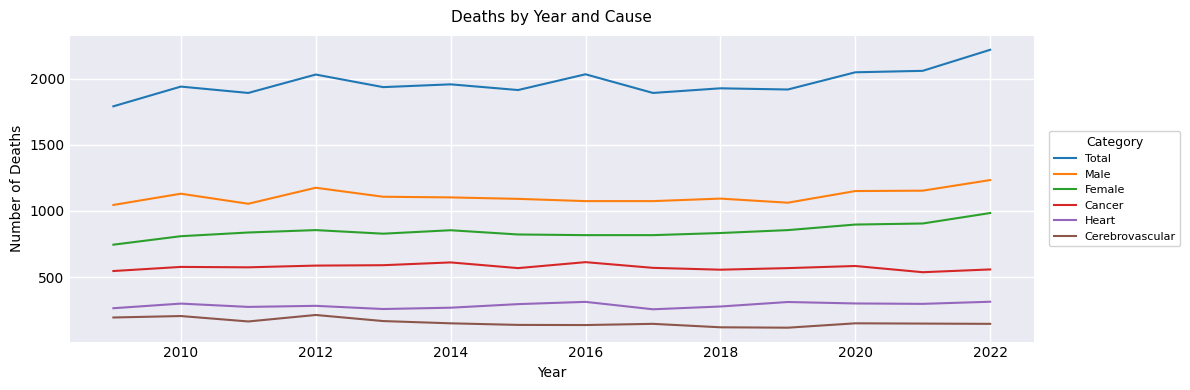

True or false: Total and Cancer intersect in this chart.

False